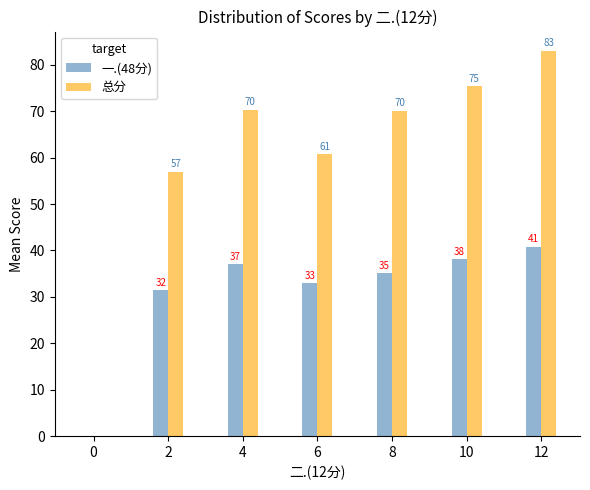

What is the sum of the 一.(48分) values at 8 and 10?

73.3